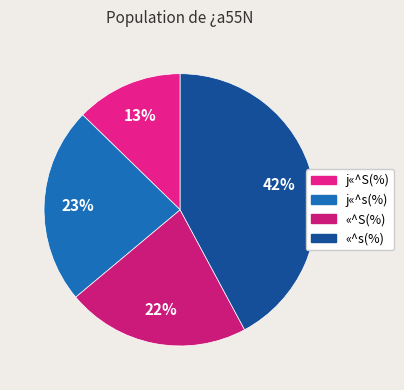

The «^s(%) slice represents 57% of the pie. True or false?

False